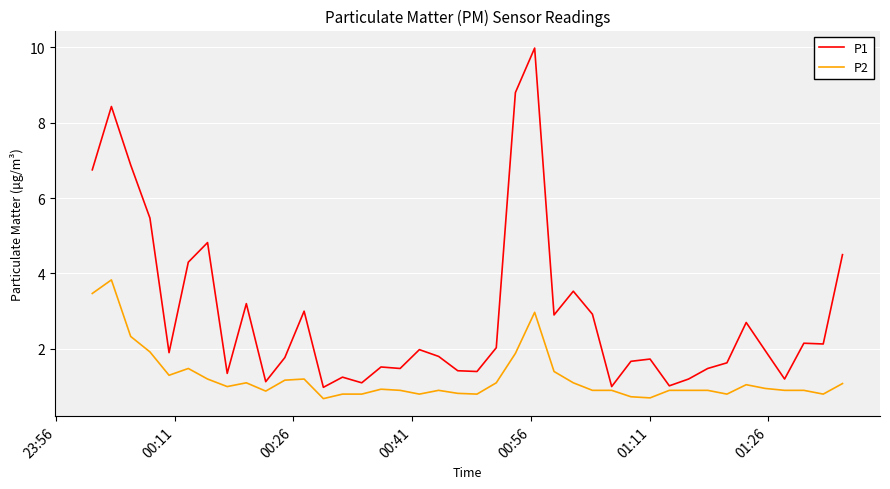

Which series has the largest range (max minus min)?

P1